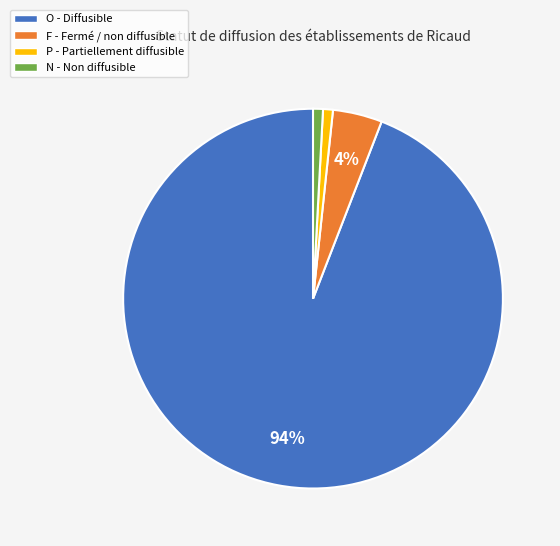

Combined, do P - Partiellement diffusible and F - Fermé / non diffusible account for over 50%?

No